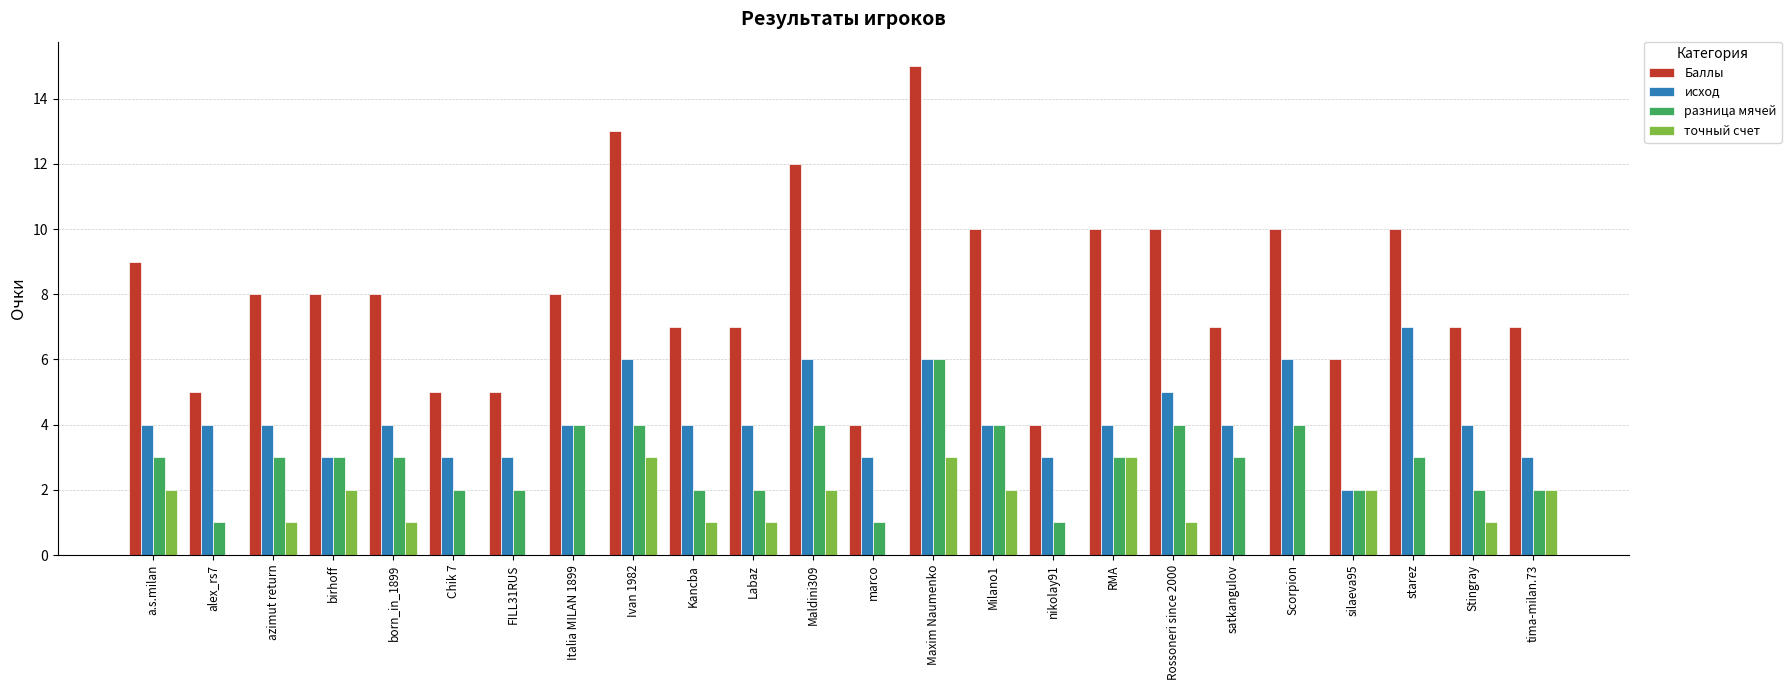

What is the maximum value for исход?

7